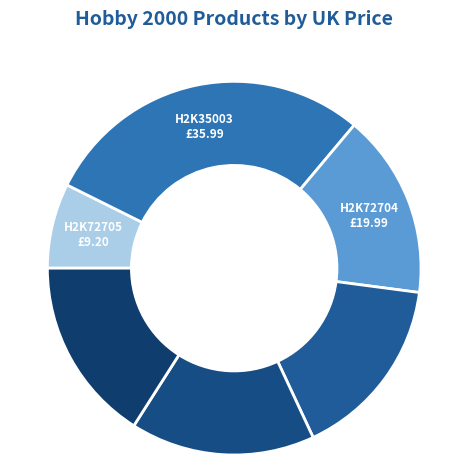

Which slice is the largest?

H2K35003